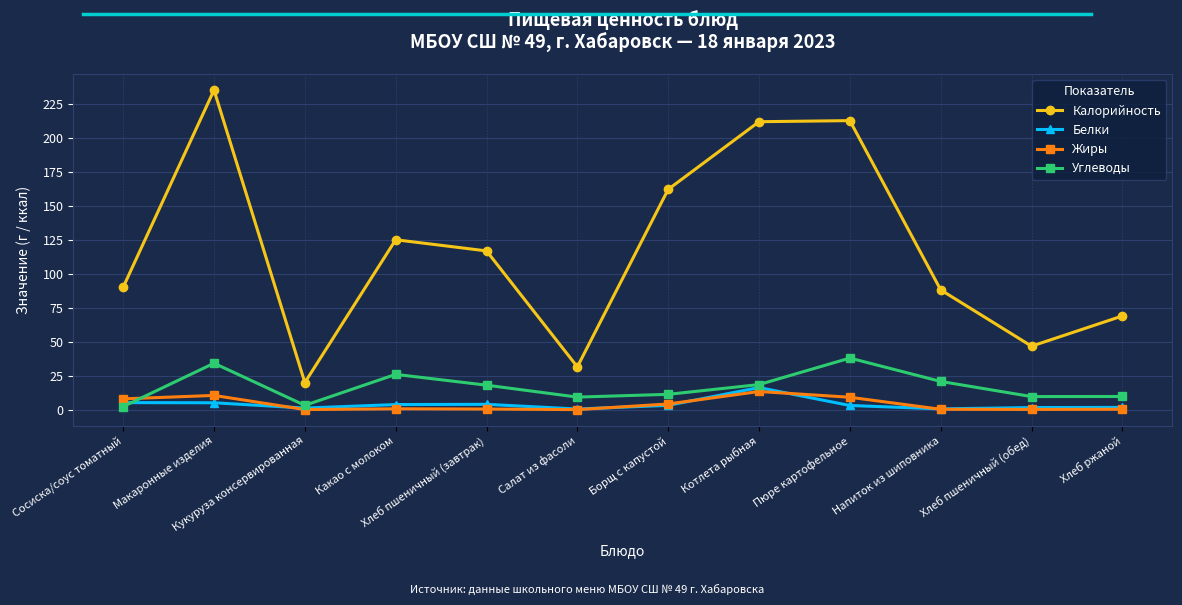

How many interior local valleys does the Жиры series have?

3